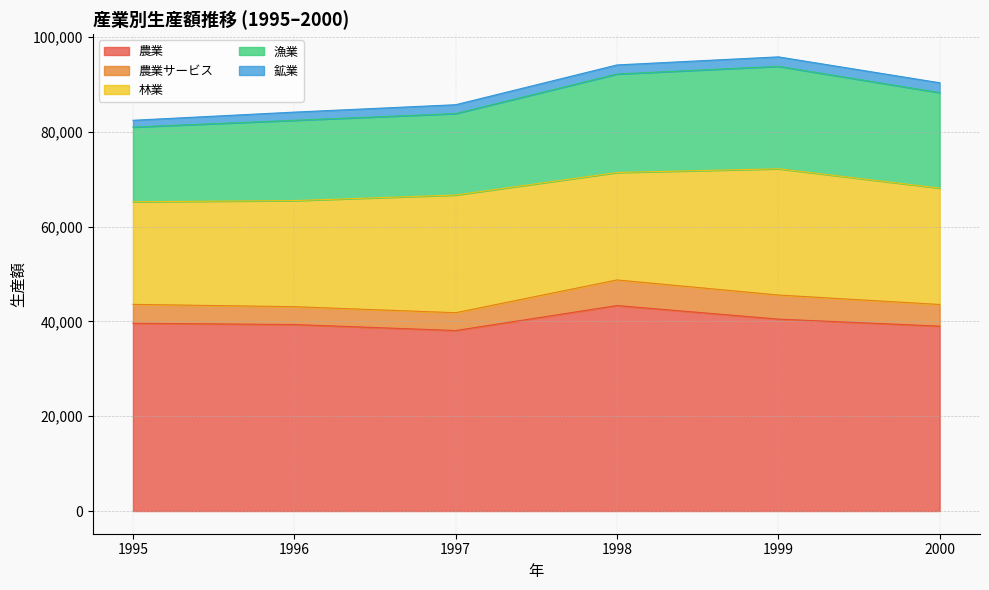

True or false: 鉱業 has more than 0 points higher than both neighbors.

False